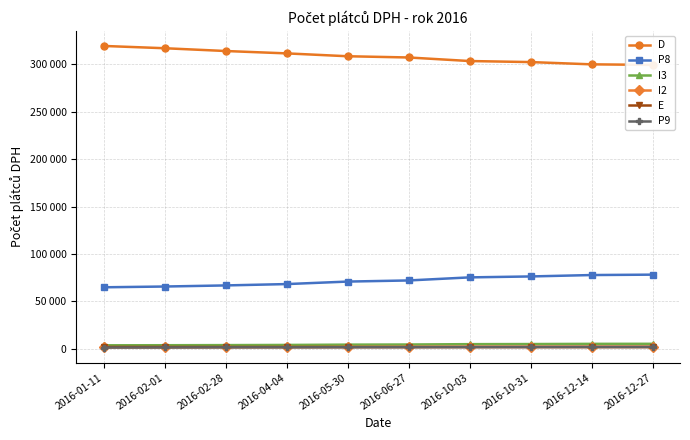

What is the label of the 3rd point from the left?

2016-02-28